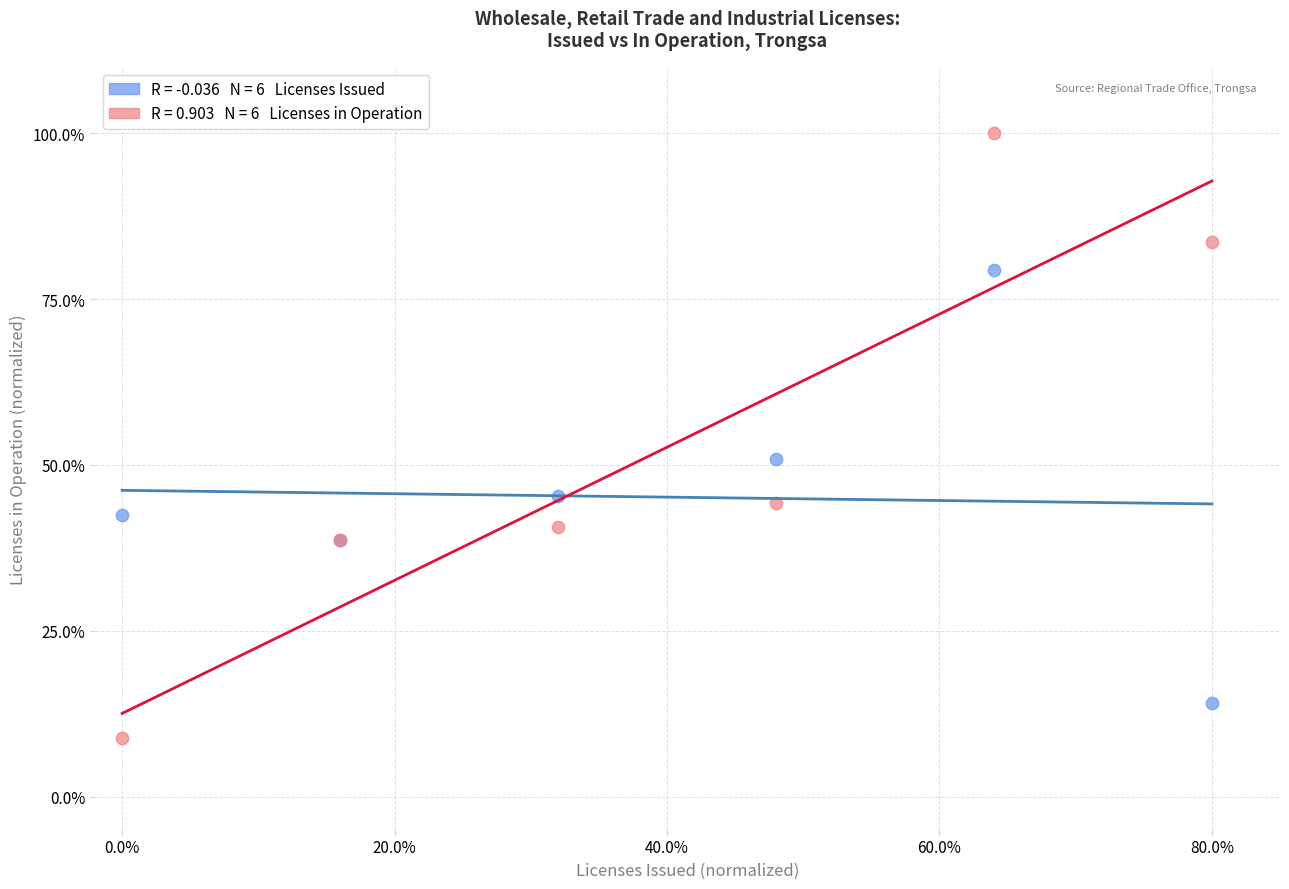

Across all series, what Y value is closest to 54?

51.0